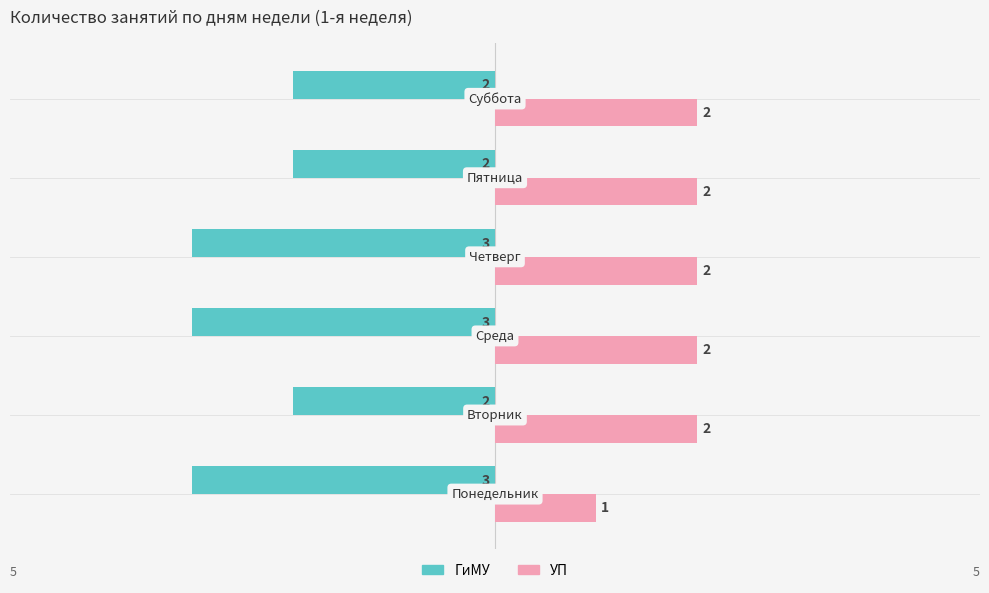

Rank the series by their maximum value, from lowest to highest.

ГиМУ, УП